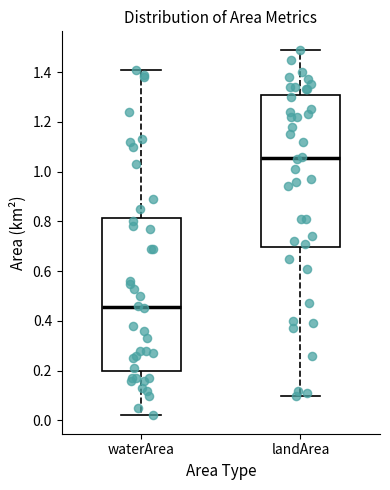

Which box has the highest median line?

landArea